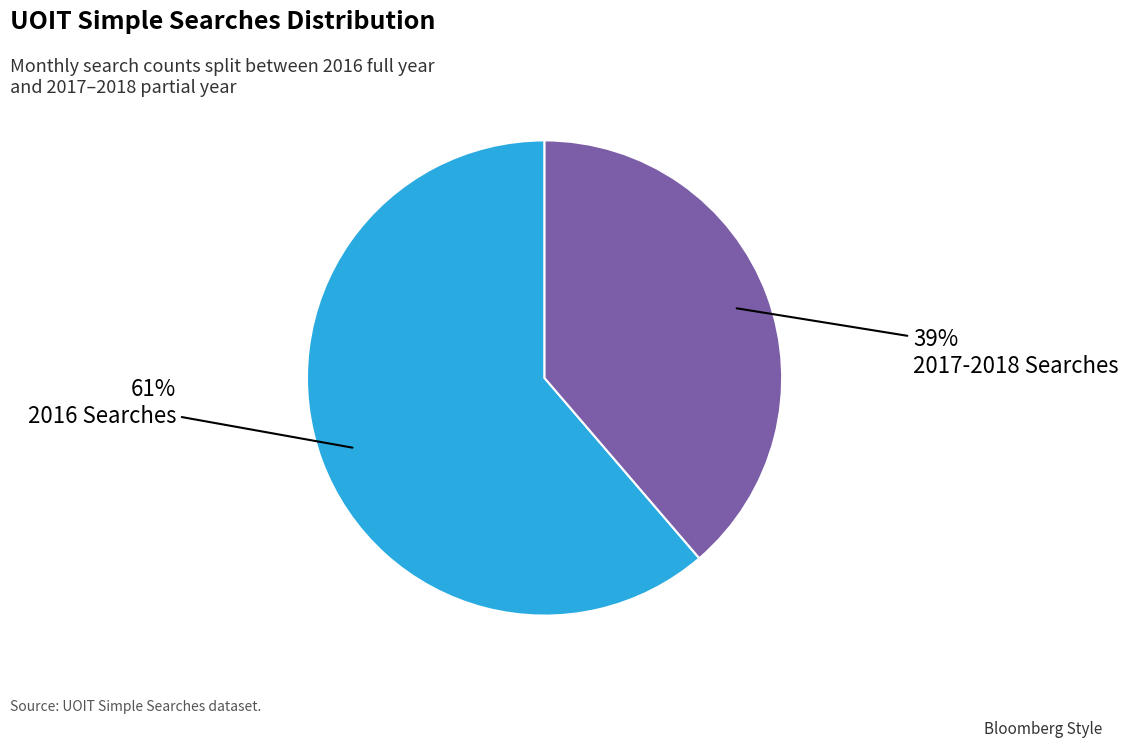

To the nearest percent, what is the average slice percentage?

50%